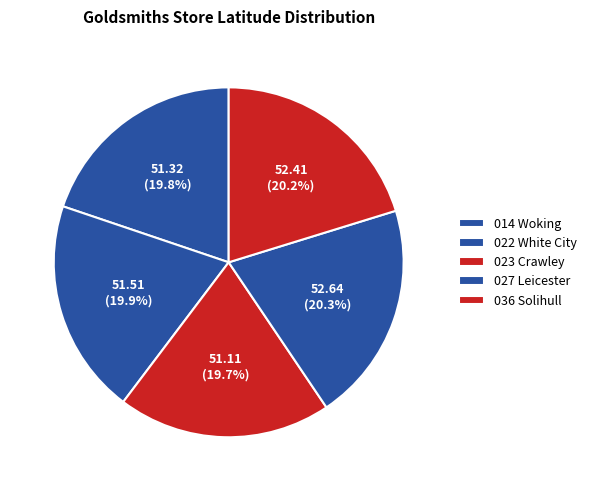

The 036 Solihull slice represents 20% of the pie. True or false?

True